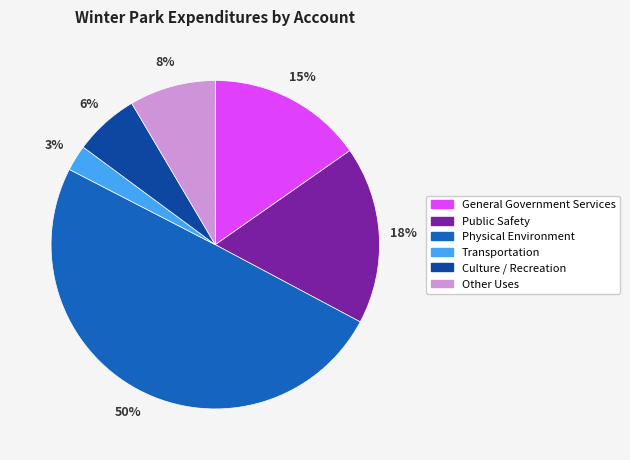

Does Other Uses account for over 50% of the chart?

No